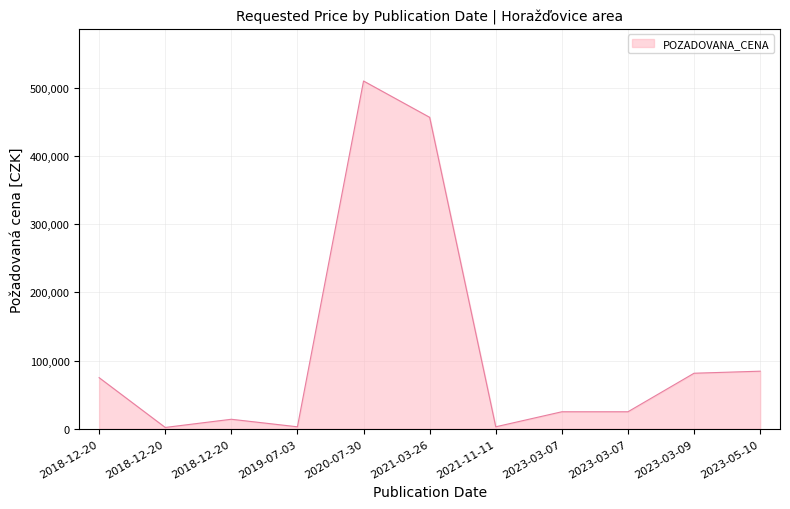

Does the chart have visible grid lines?

Yes